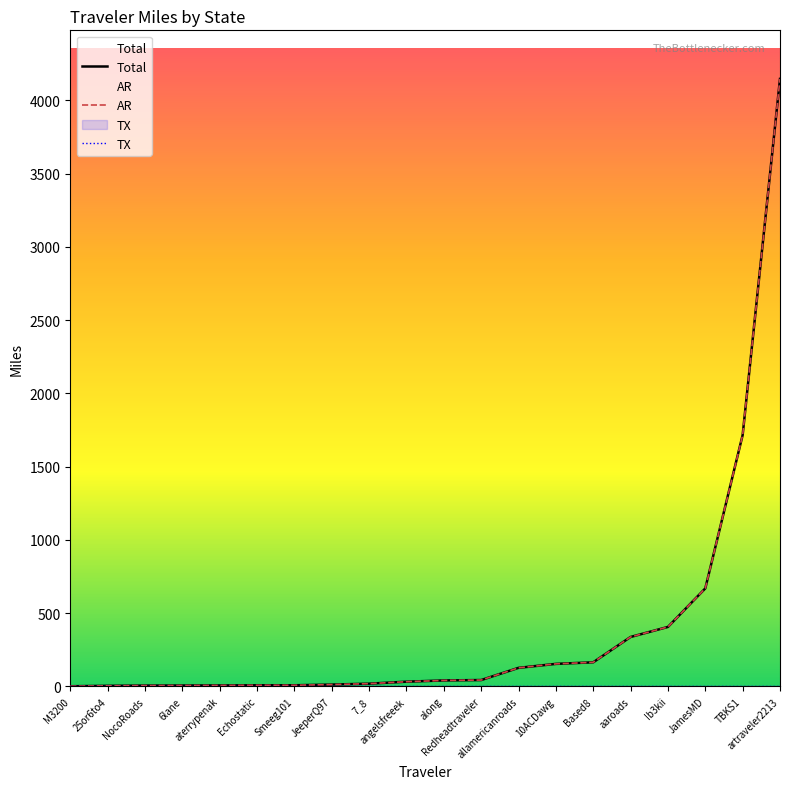

The value of AR at Ib3kii is 406.0. True or false?

True